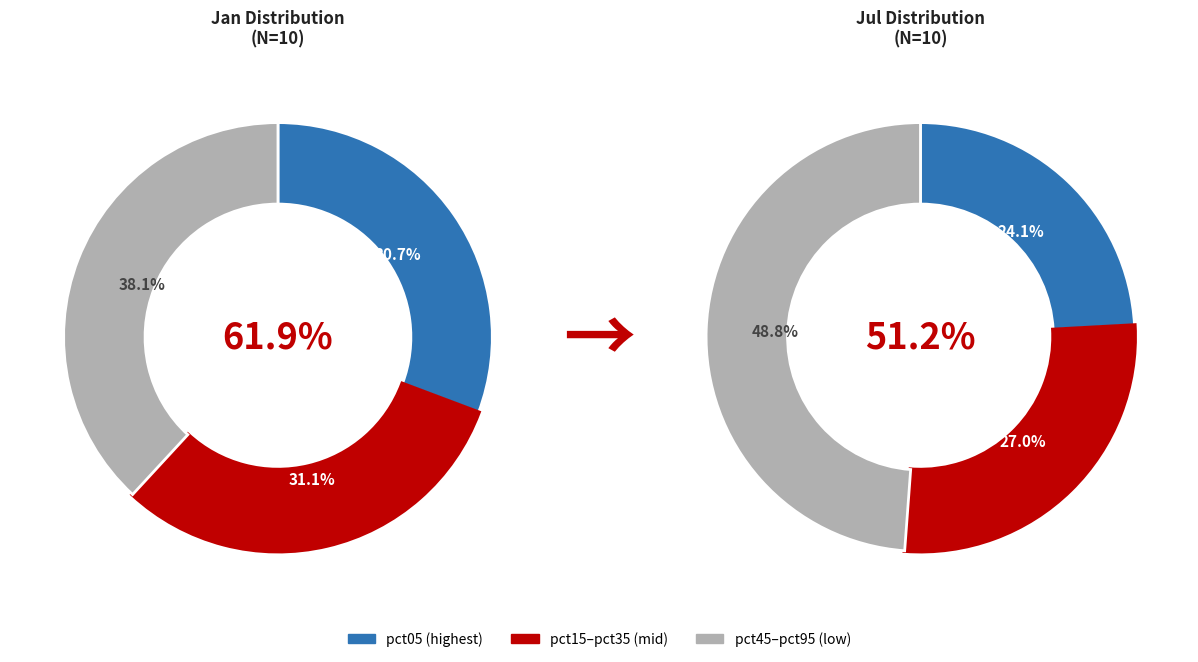

Does 3 account for over 50% of the chart?

No